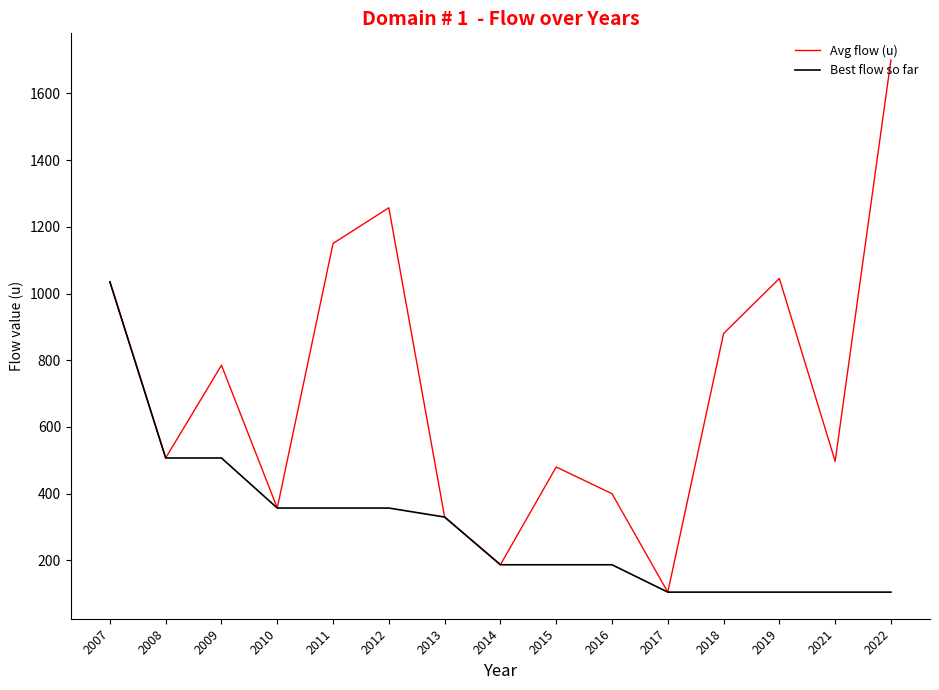

Reading left to right, what are all the values shown in this chart?

Avg flow (u): 2007=1035	2008=507	2009=785	2010=357	2011=1150	2012=1257	2013=330	2014=187	2015=480	2016=400	2017=105	2018=880	2019=1045	2021=497	2022=1700
Best flow so far: 2007=1035	2008=507	2009=507	2010=357	2011=357	2012=357	2013=330	2014=187	2015=187	2016=187	2017=105	2018=105	2019=105	2021=105	2022=105